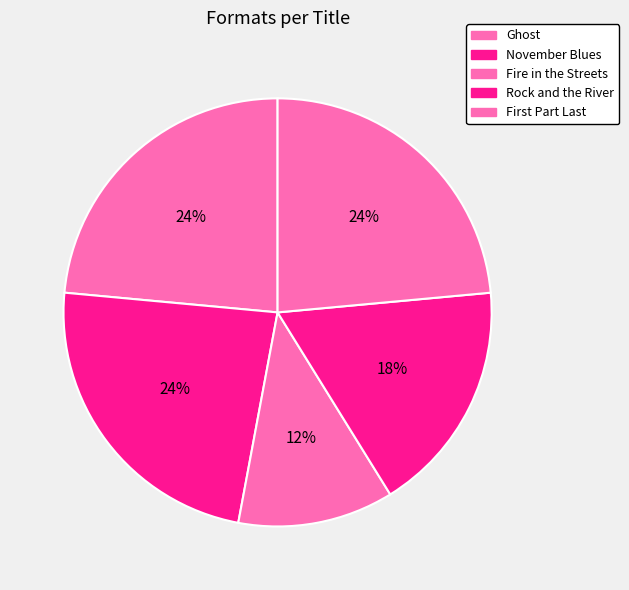

Does any single category account for the majority?

No